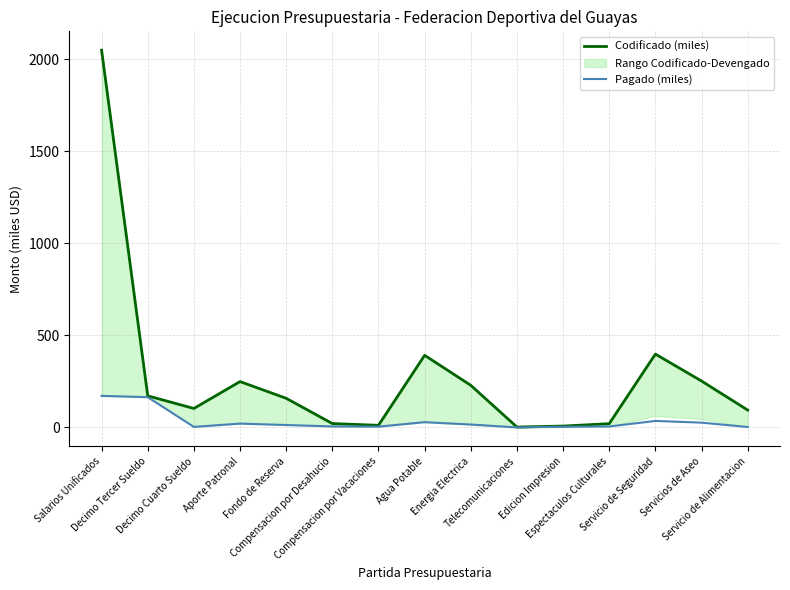

Where does the Codificado (miles) series first go above 158?

Salarios Unificados